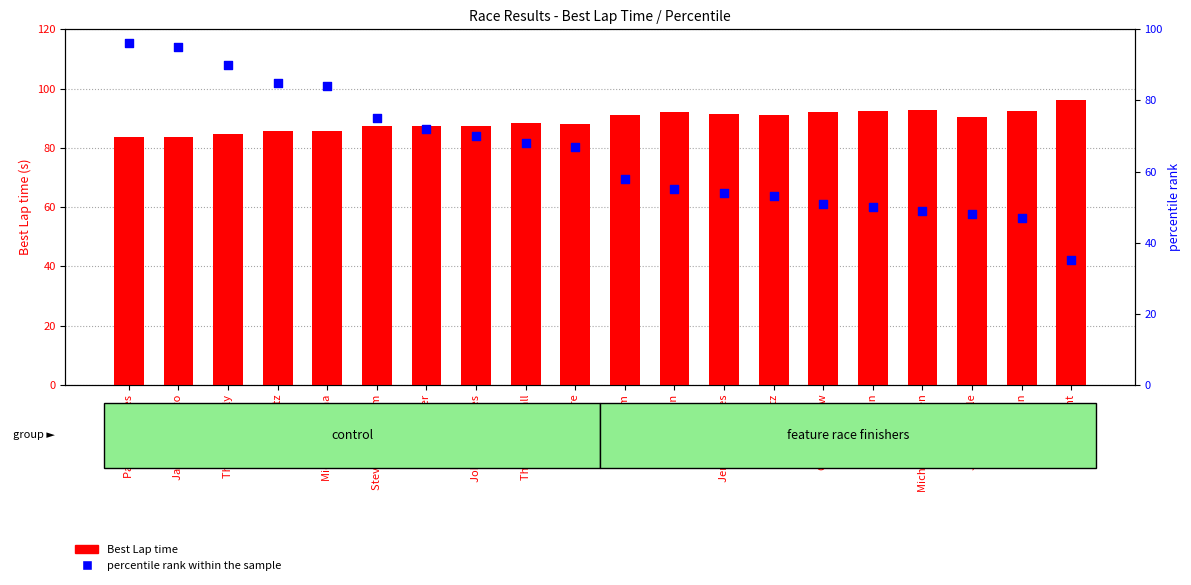

Which series contains the lowest Y value?

percentile rank within the sample